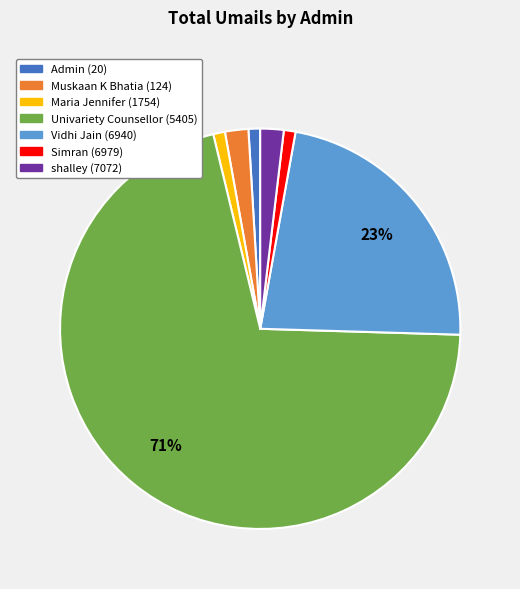

Approximately how many times larger is the value at Admin (20) compared to shalley (7072)?

0.5